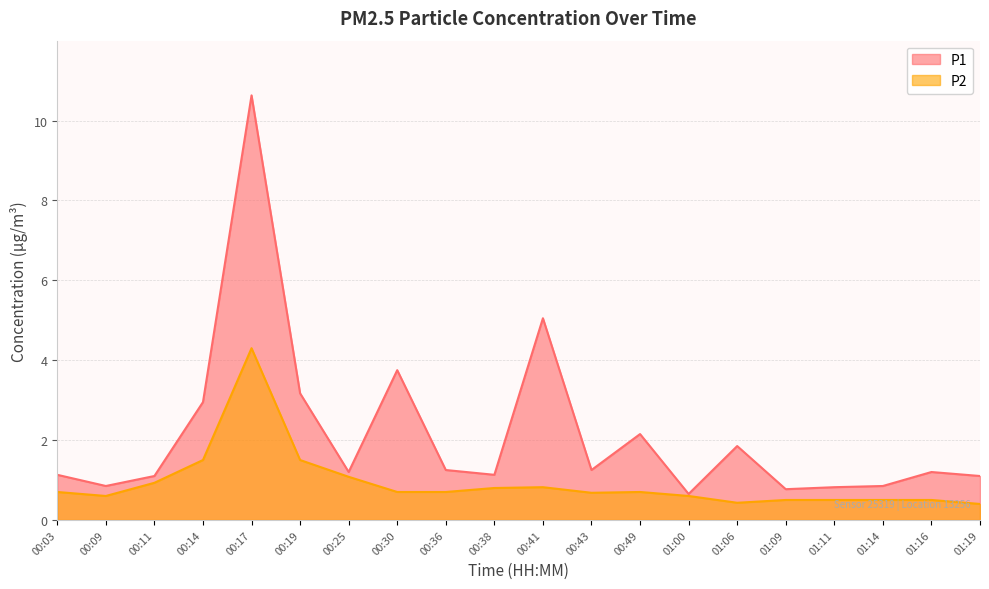

What is the minimum value for P2?

0.4